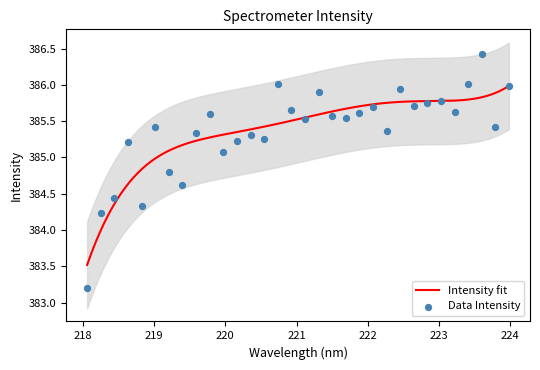

What is the ratio of the value at 221.8812 to the value at 221.4993?

1.0